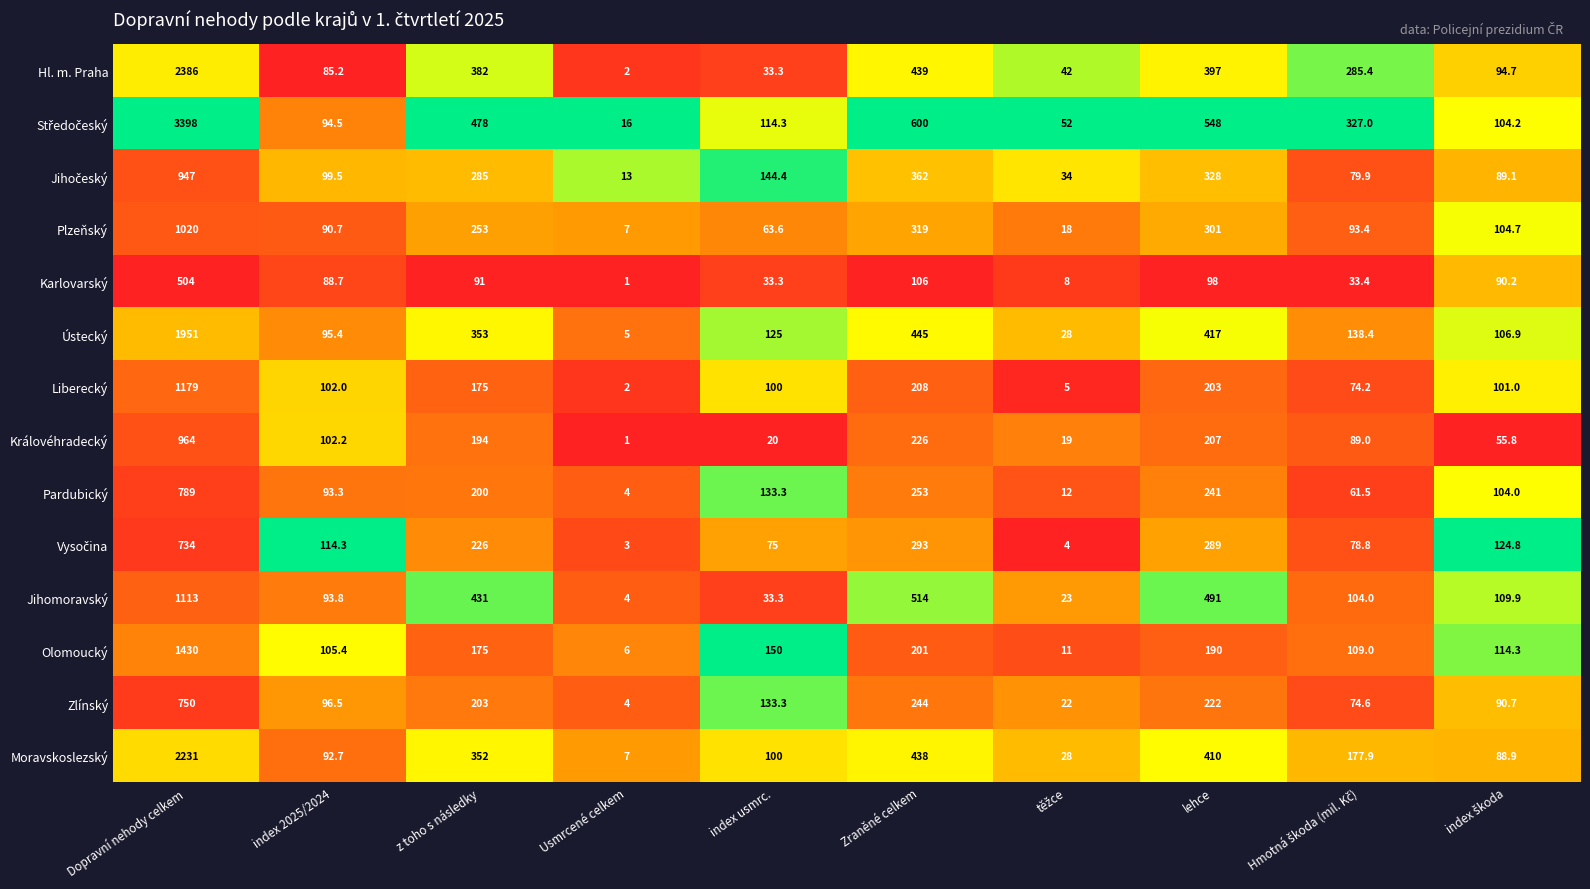

What is the spread (max minus min) of values at z toho s následky?

387.0